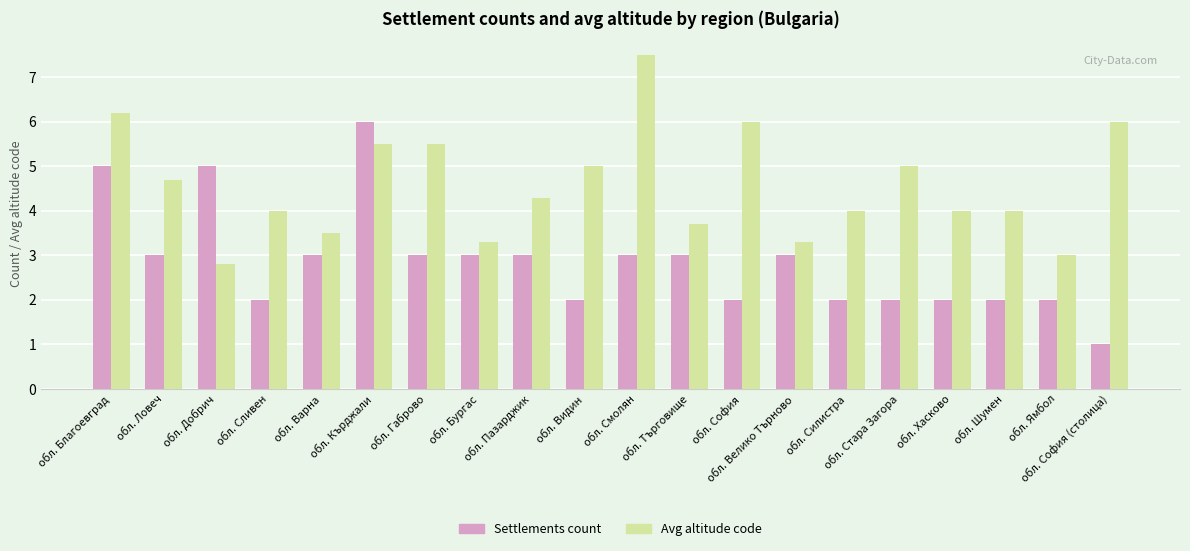

What is the difference between the maximum and minimum values in the Settlements count series?

5.0